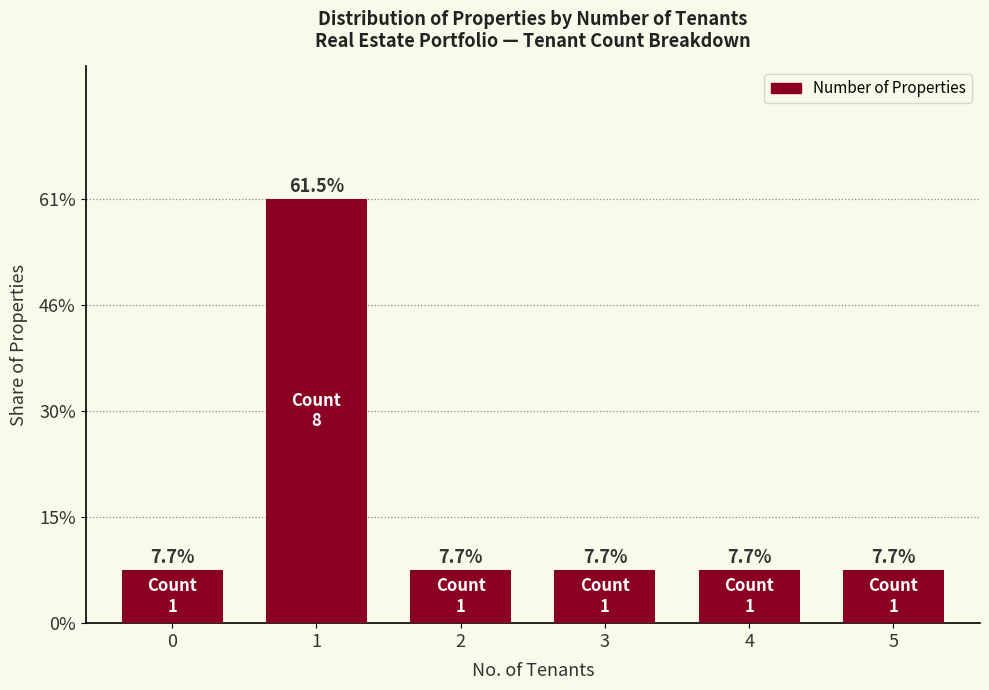

Reading left to right, extract all data points from this chart.

0=1	1=8	2=1	3=1	4=1	5=1